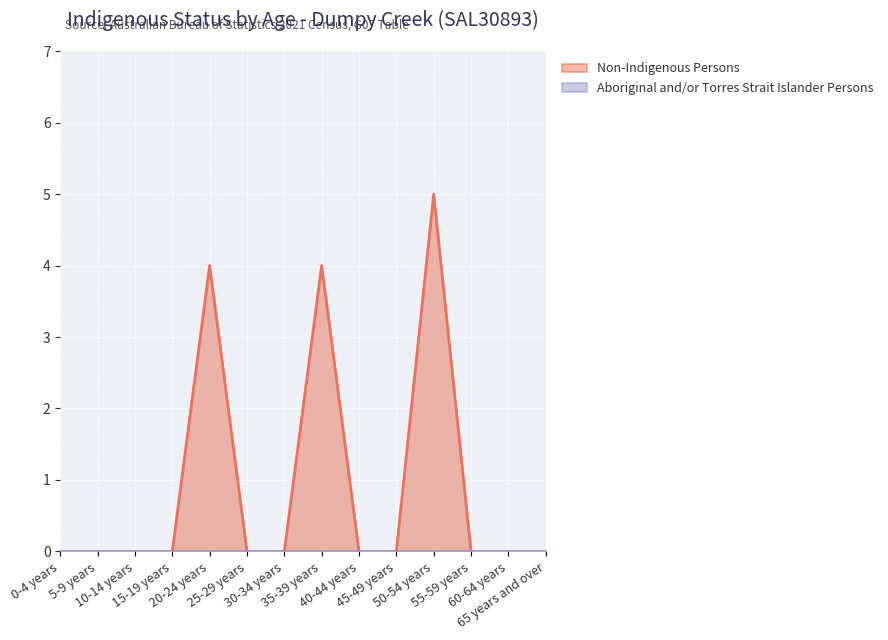

What is the label of the 14th point from the right?

0-4 years